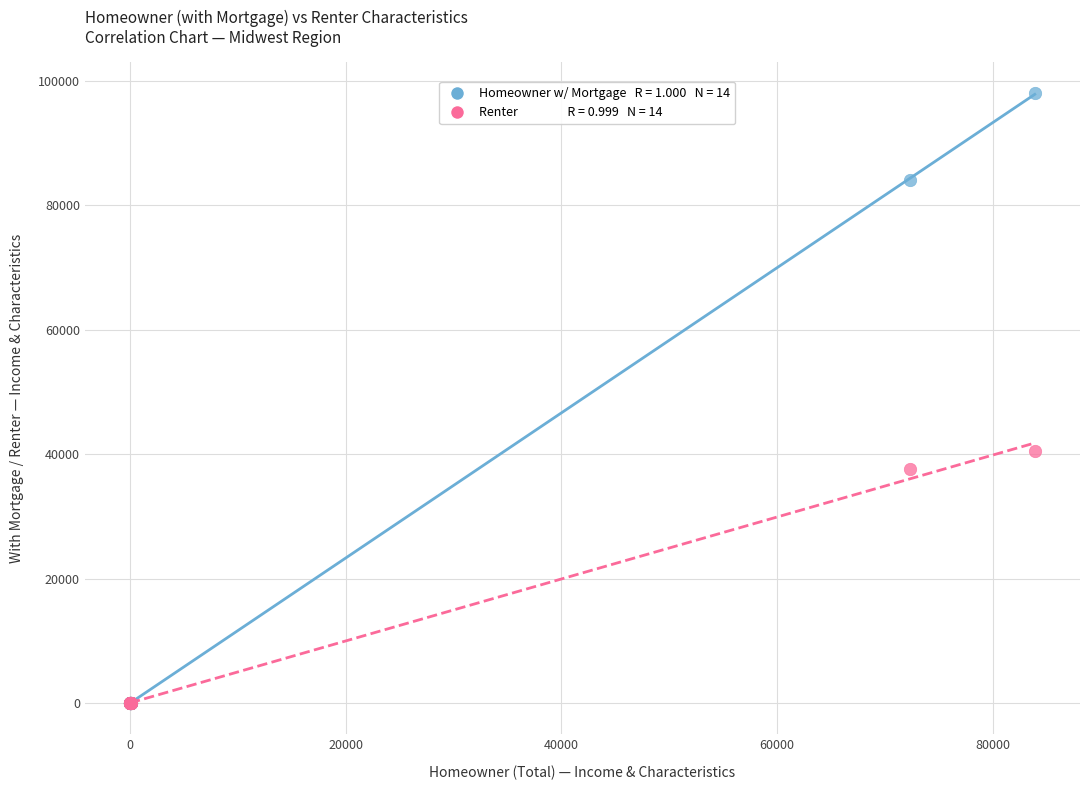

Across all series, what Y value is closest to 49028?

40481.0